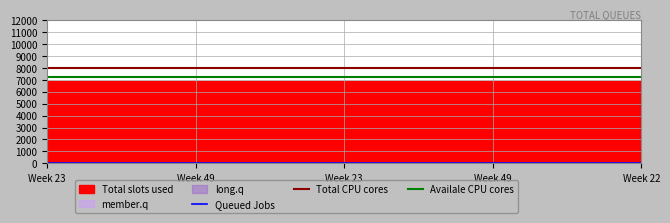

True or false: Availale CPU cores has more than 0 interior local peaks.

False